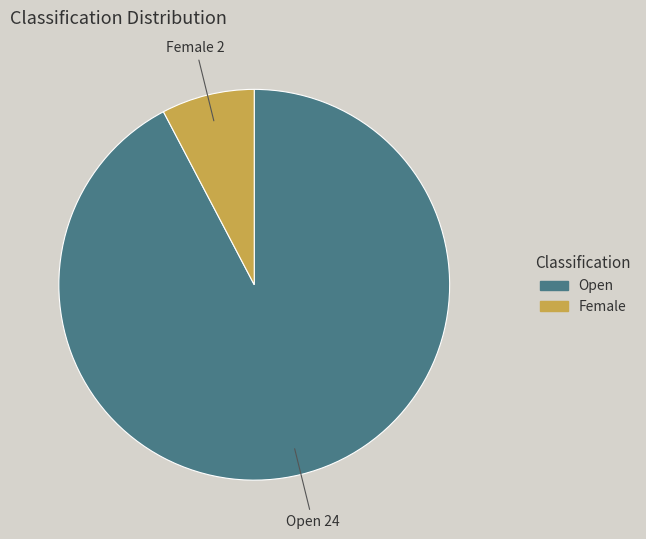

Which category has the biggest portion of the pie?

Open